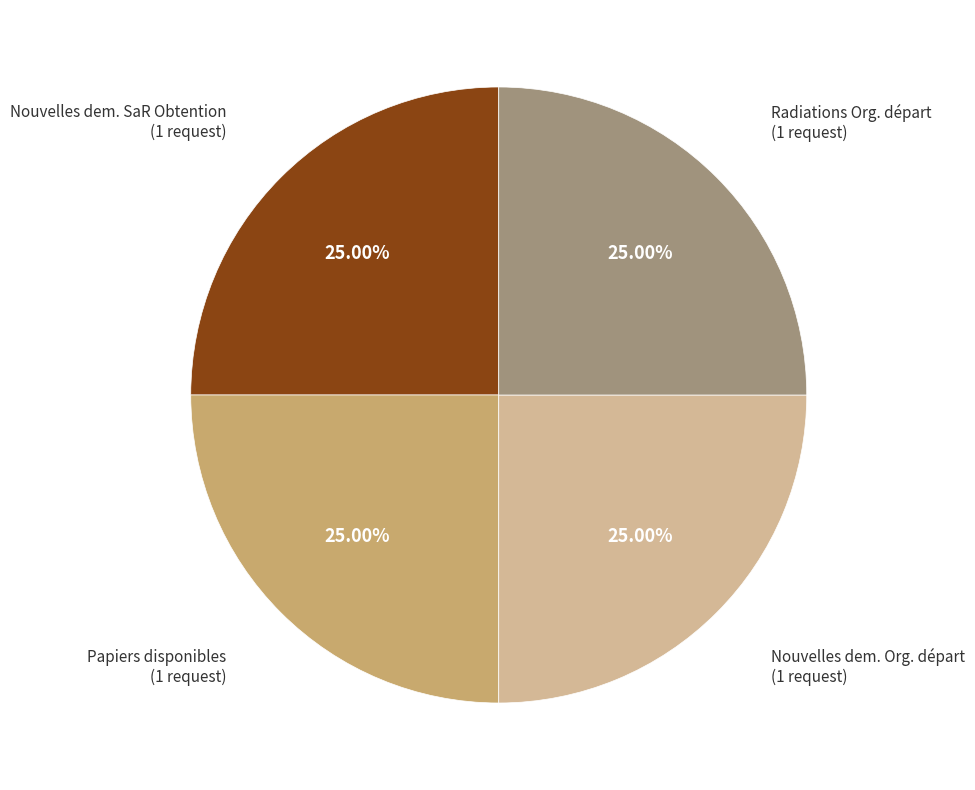

How many slices are in this pie chart?

4